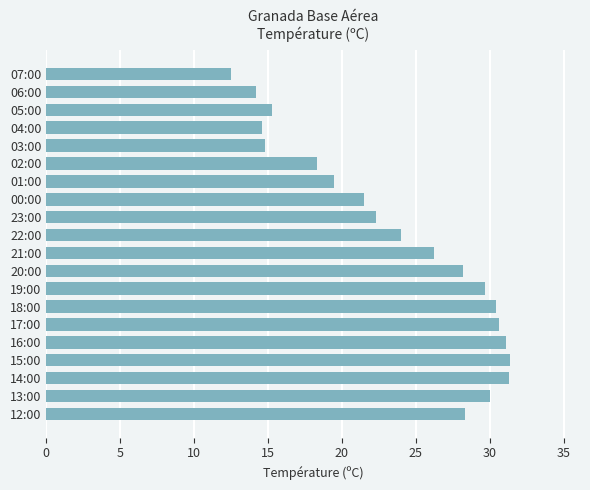

Approximately how many times larger is the value at 16:00 compared to 20:00?

1.1